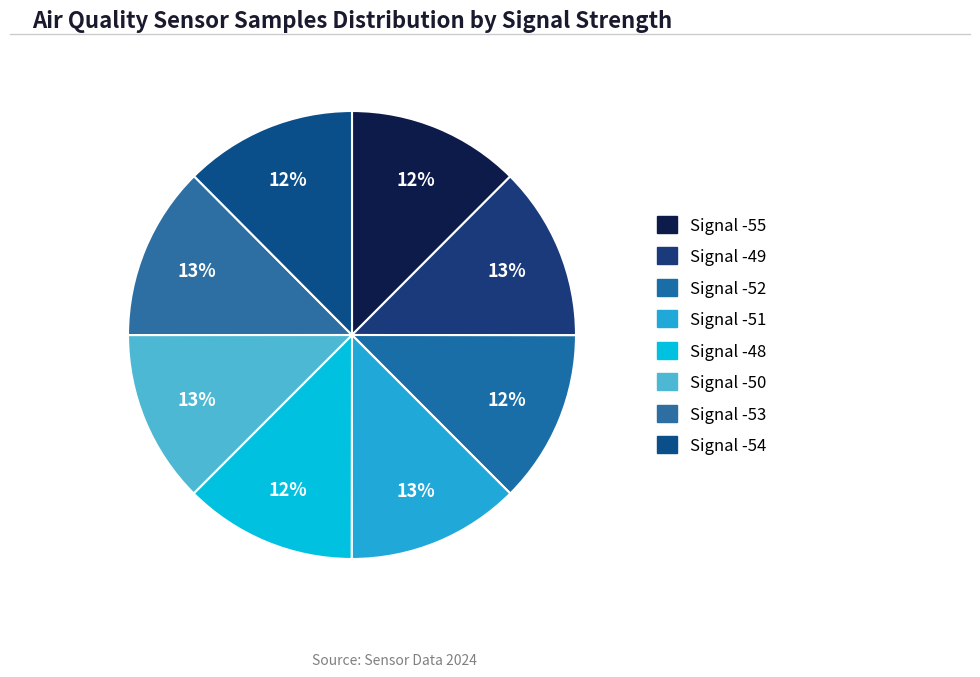

How many segments does this pie chart have?

8